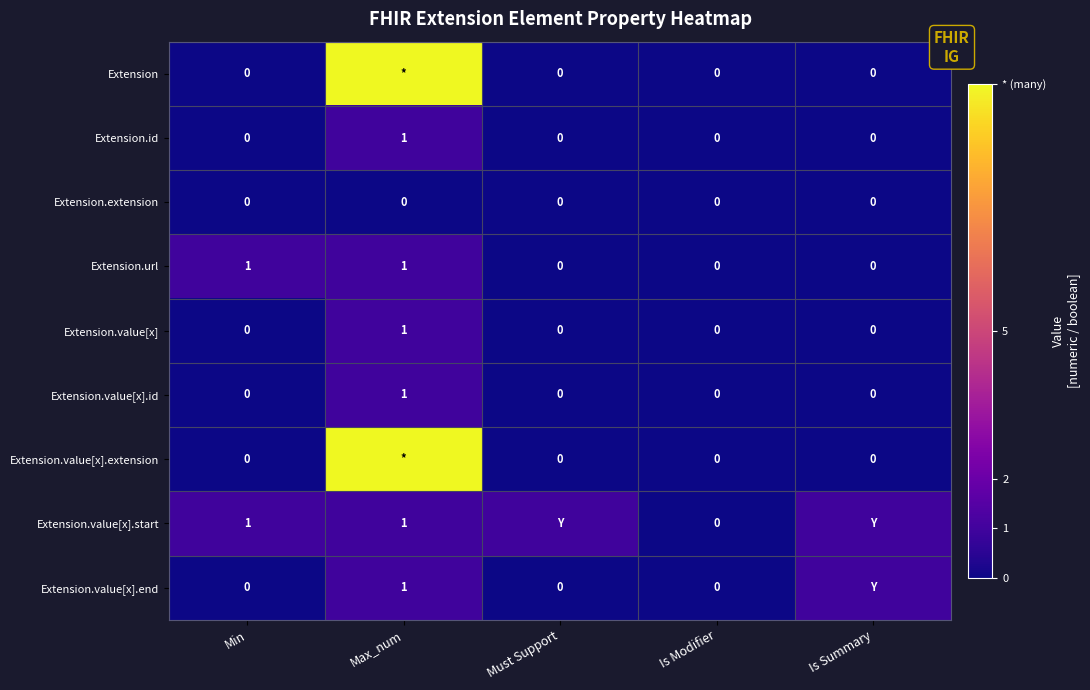

At how many categories does at least one series exceed 9?

1